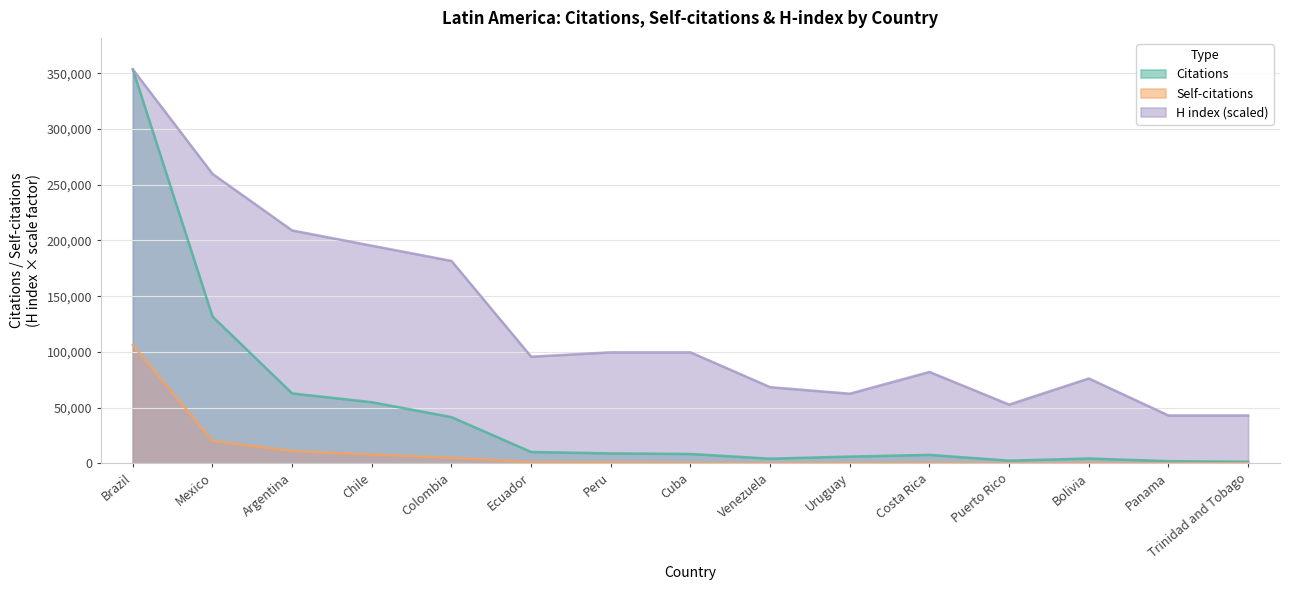

What is the total value across all series at Argentina?

282802.9